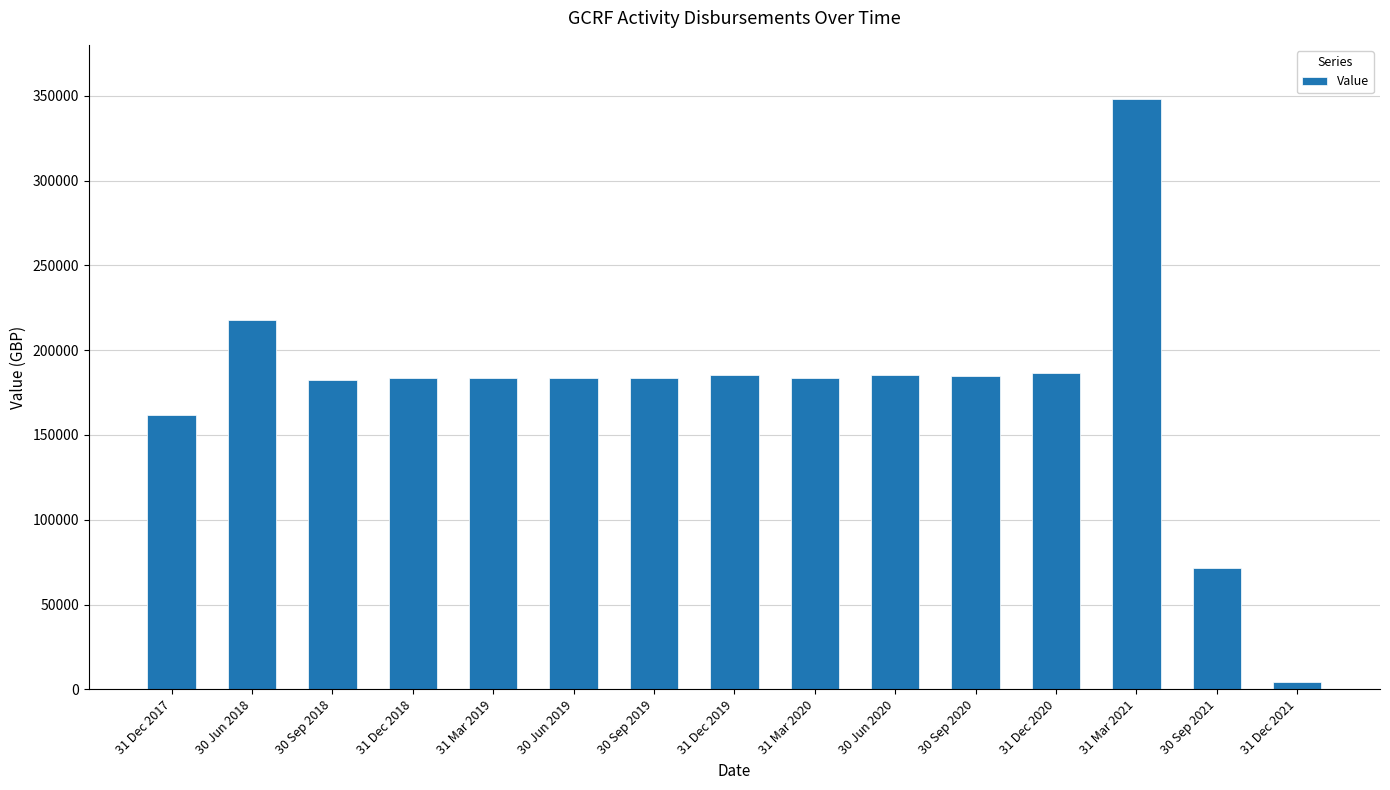

What is the difference between the maximum and second lowest values?

276128.0